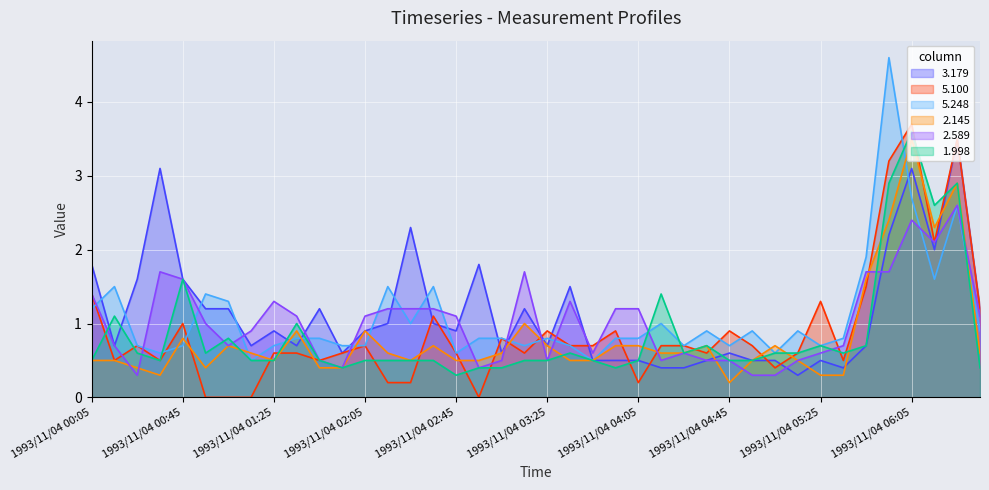

What is the difference between the second highest and minimum values in the 5.248 series?

2.2